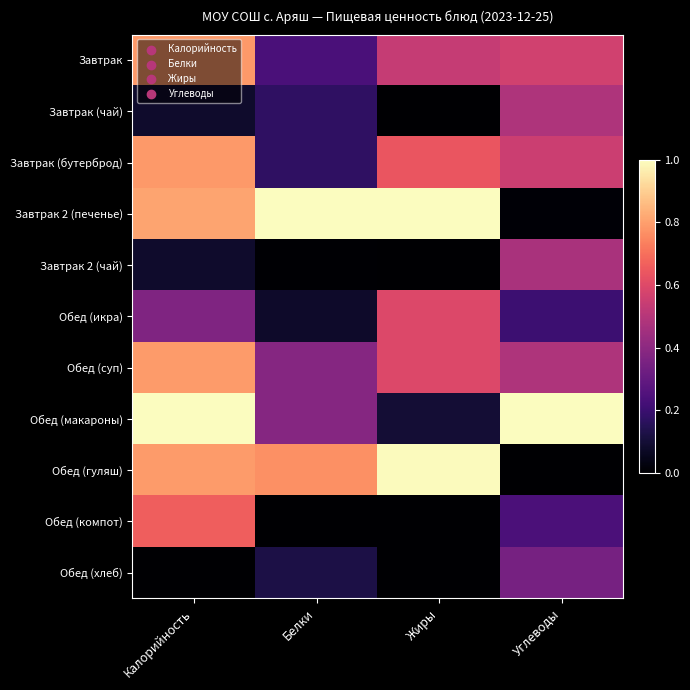

At how many categories does at least one series exceed 0?

4